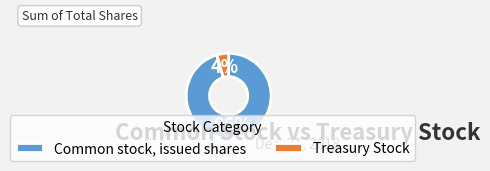

To the nearest percent, what portion does Treasury Stock represent?

4%